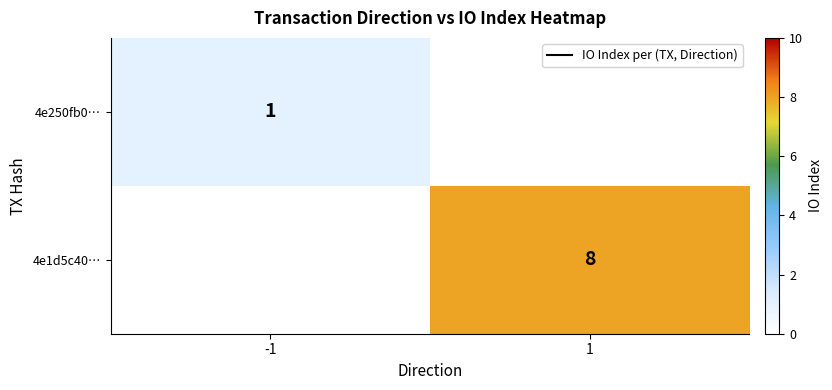

What is the total value across all series at -1?

1